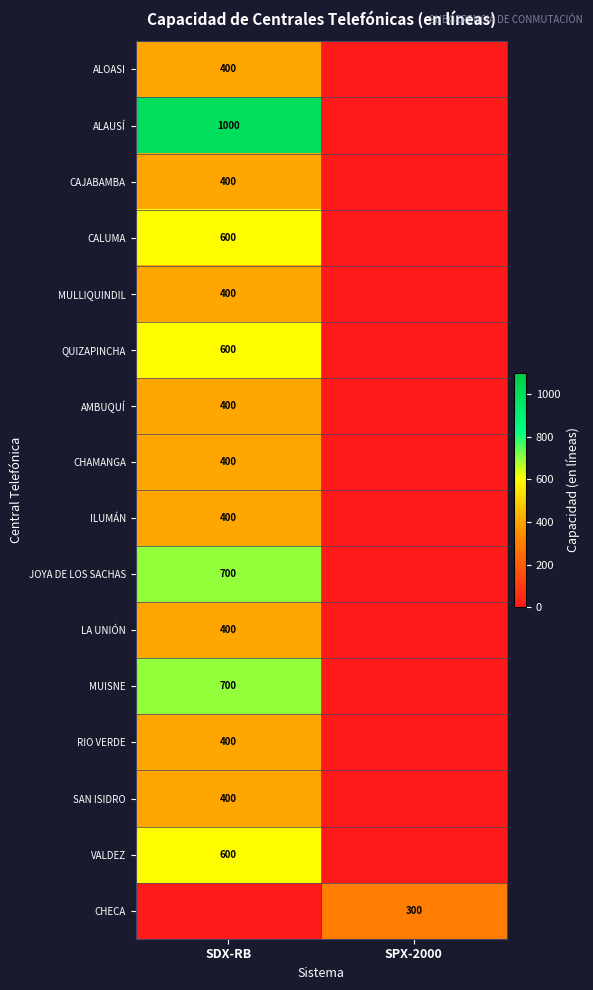

The LA UNIÓN series shows 695 at SDX-RB. True or false?

False